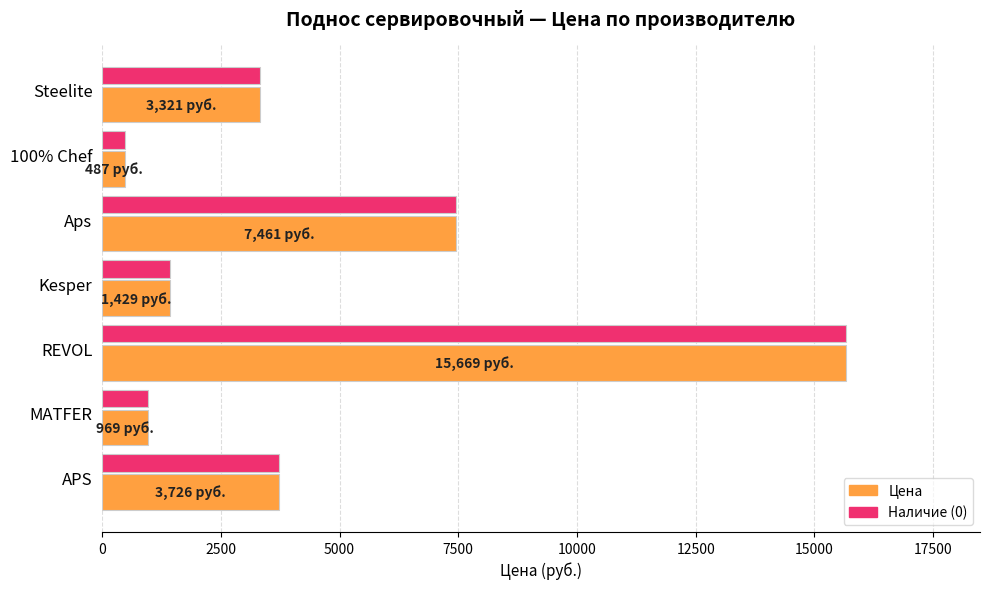

What is the minimum value for Цена?

487